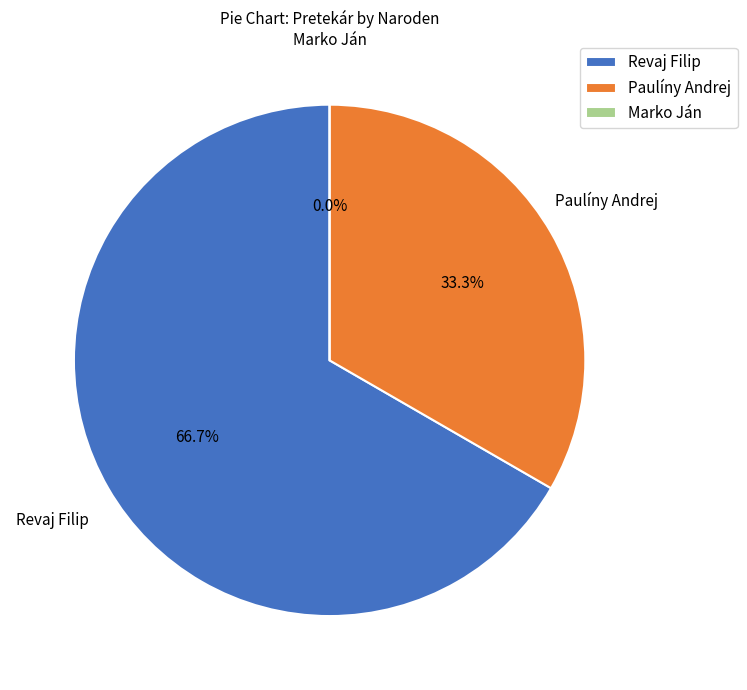

True or false: Revaj Filip accounts for 73% of the total.

False